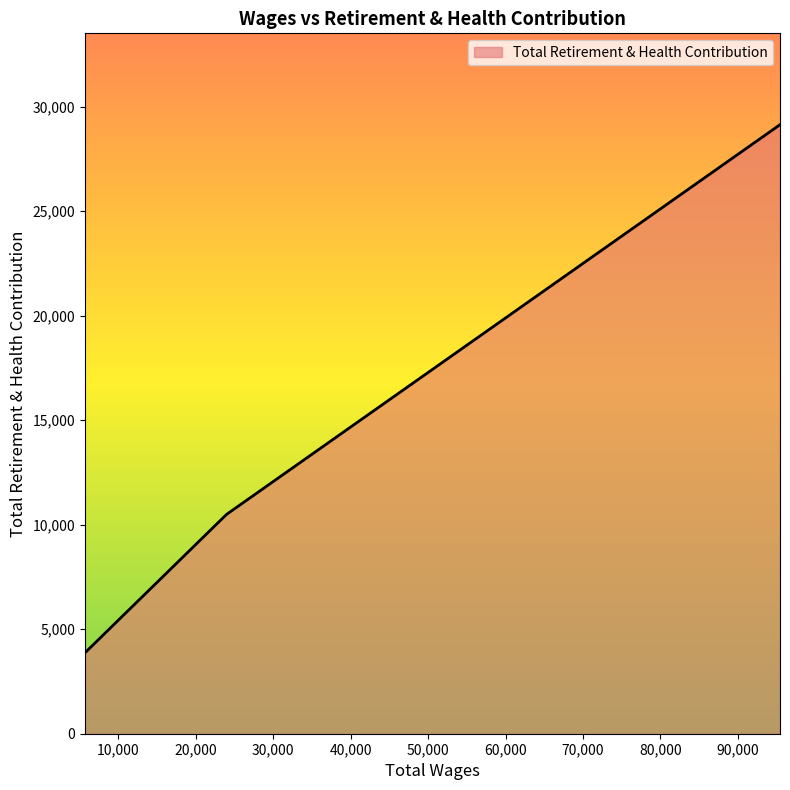

What is the average value?

14498